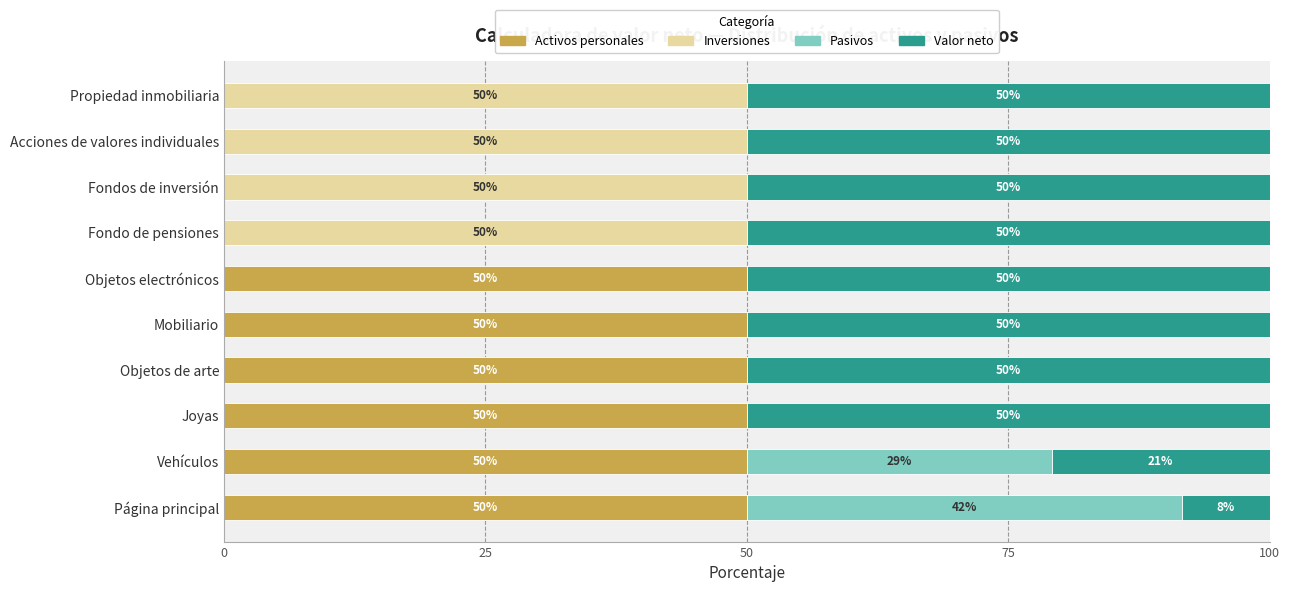

What is the total value across all series at Acciones de valores individuales?

100.0